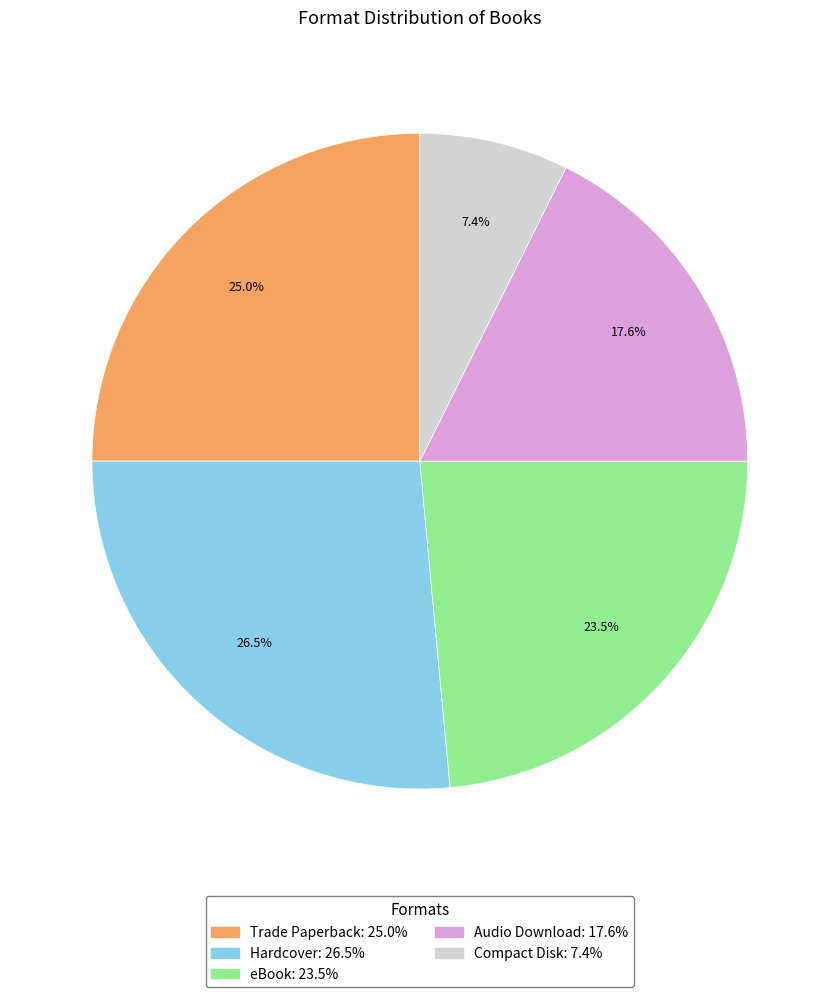

How many segments does this pie chart have?

5